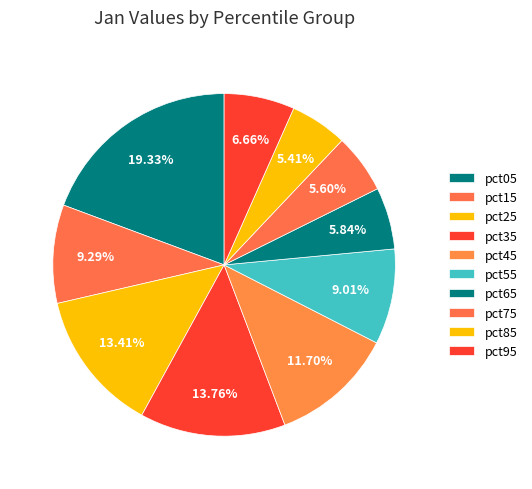

How many slices are in this pie chart?

10